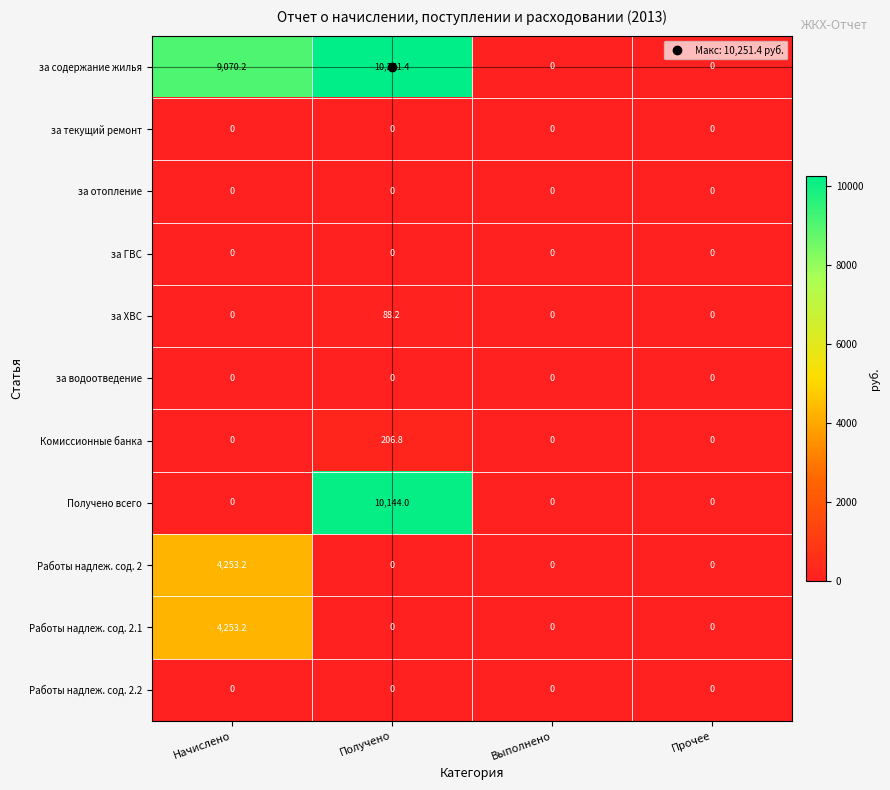

Which series has the widest spread of values?

за содержание жилья